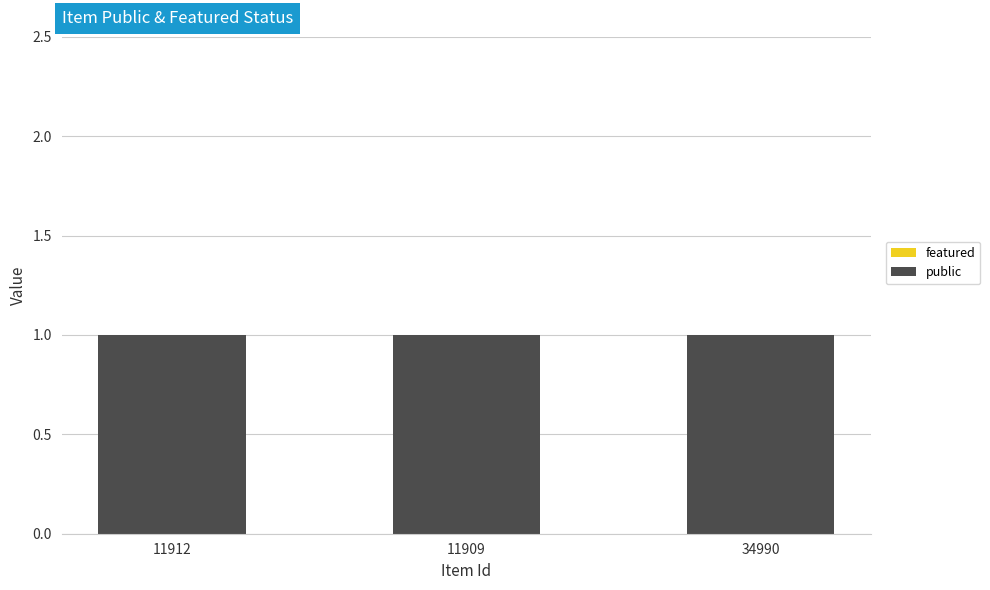

What is the value of the public bar at the 2nd from the left?

1